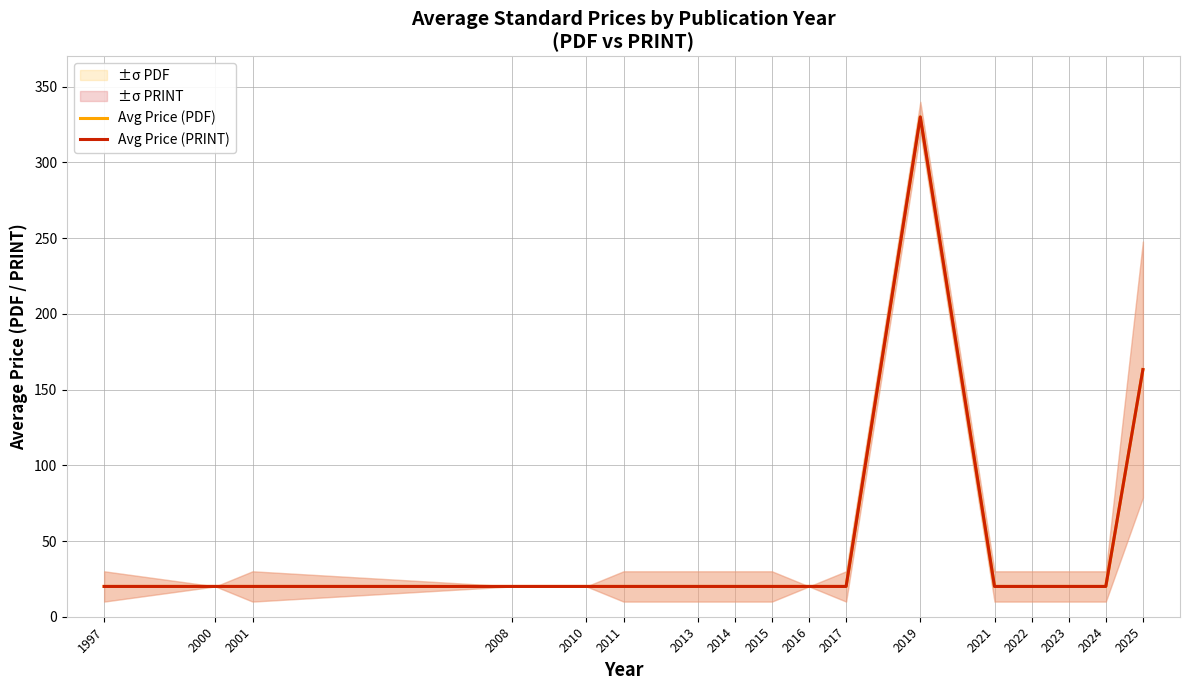

What is the minimum value shown in the chart?

20.0